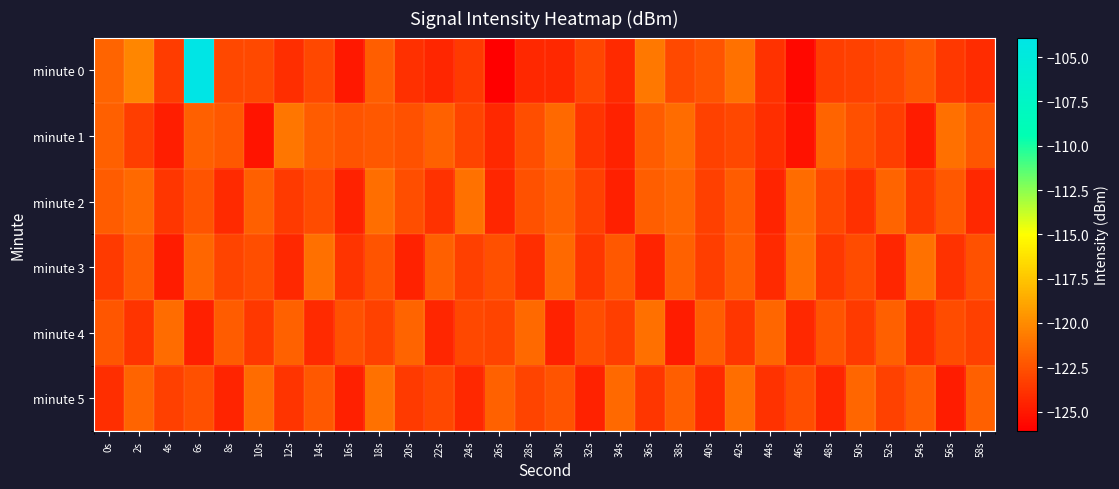

At which category is the sum across all series the highest?

6s